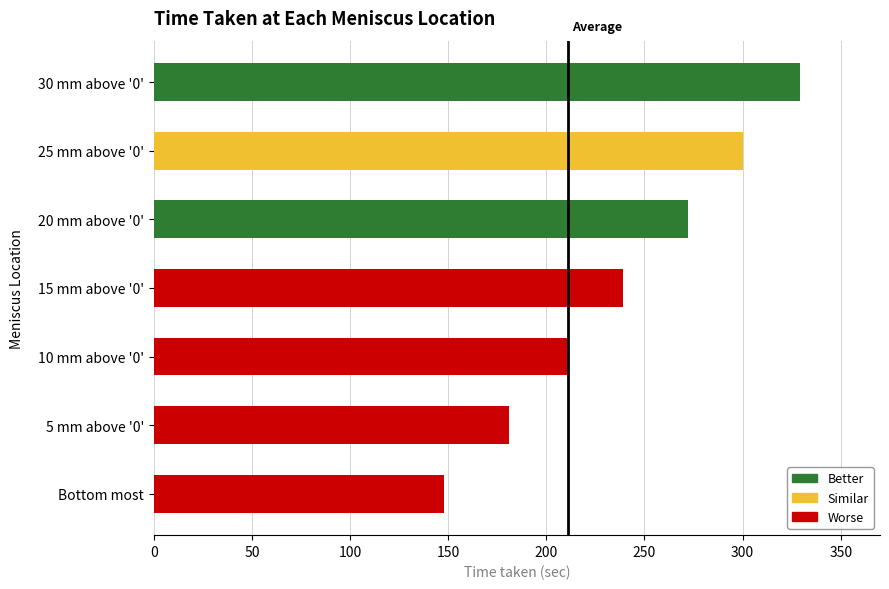

What is the difference between the second highest and minimum values?

152